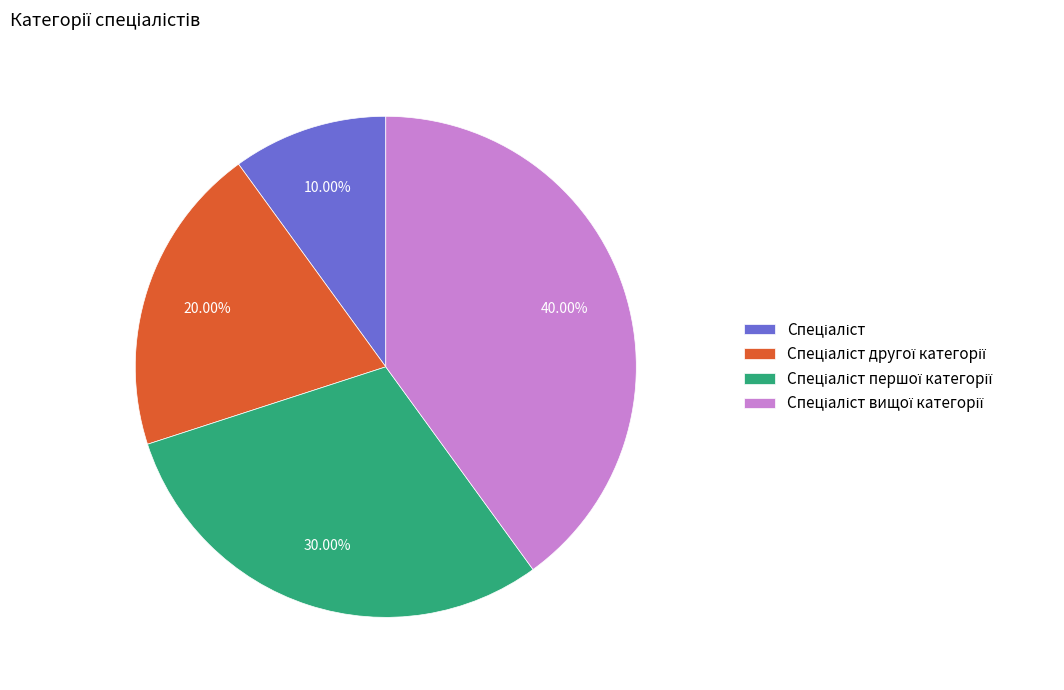

Is there any slice that represents more than half of the pie?

No